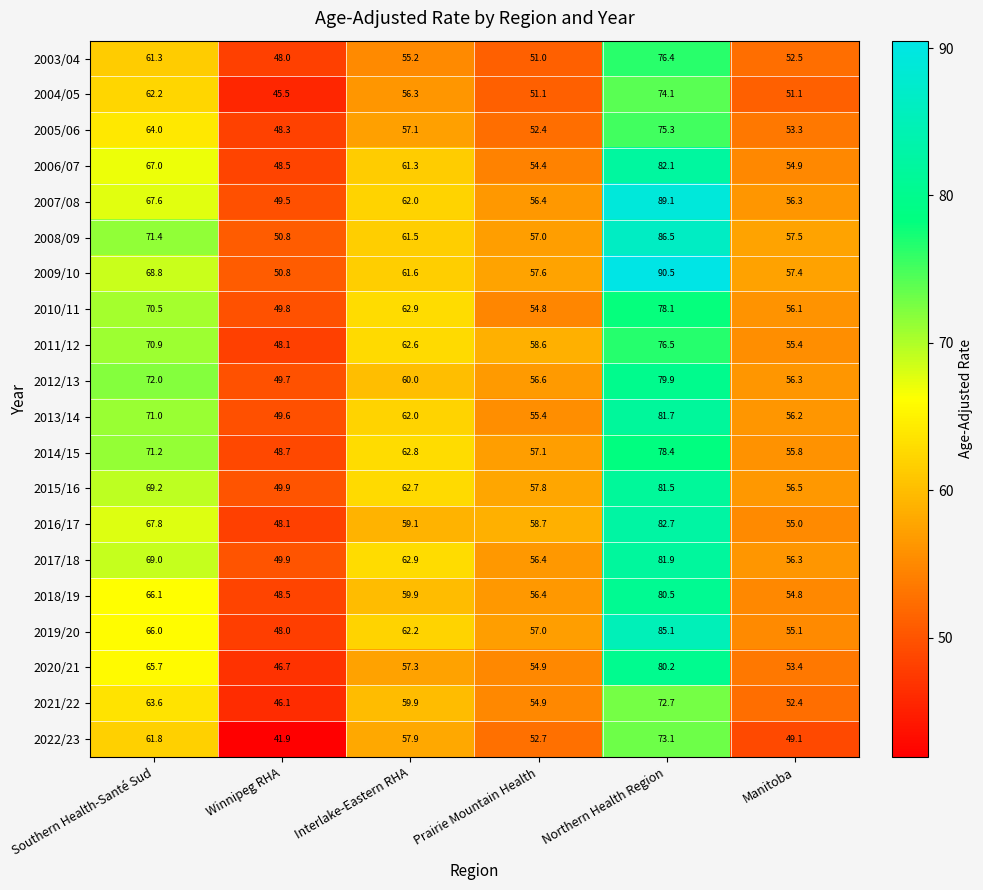

At which category is the sum across all series the highest?

Northern Health Region